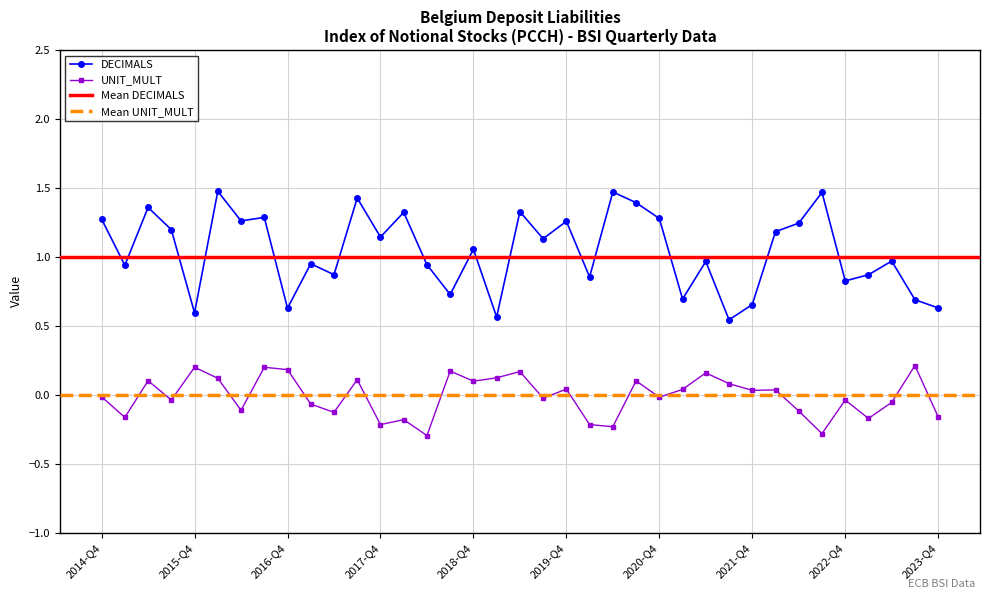

True or false: UNIT_MULT and DECIMALS intersect in this chart.

False